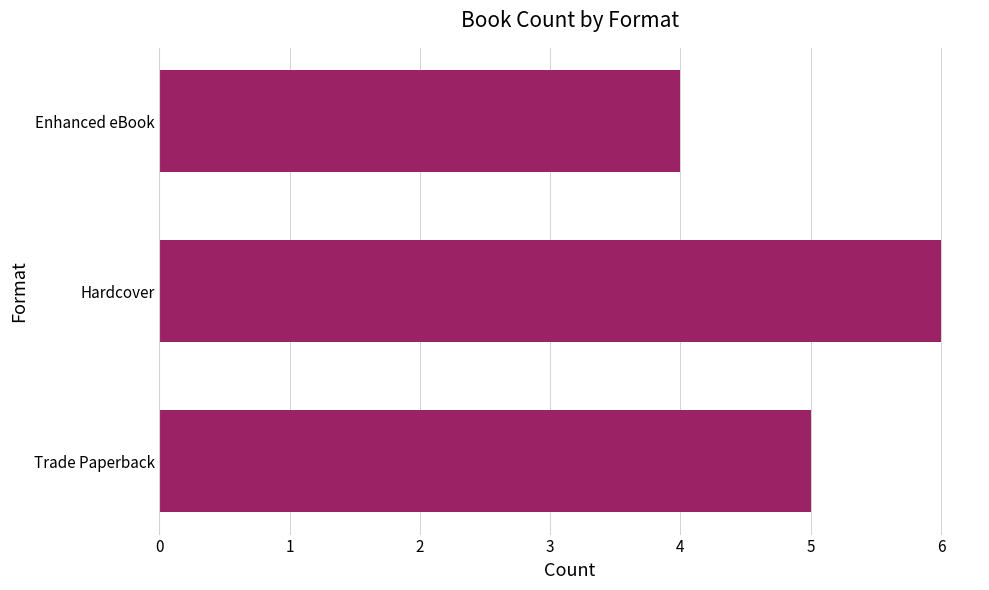

What is the smallest value displayed?

4